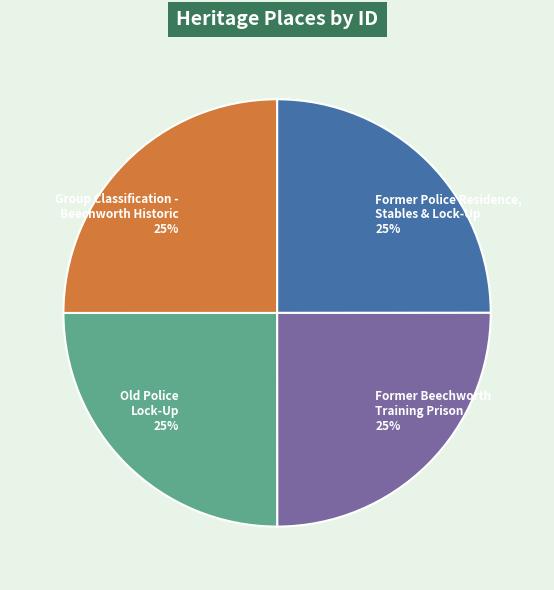

To the nearest percent, what portion does Group Classification - Beechworth Historic 25% represent?

25%